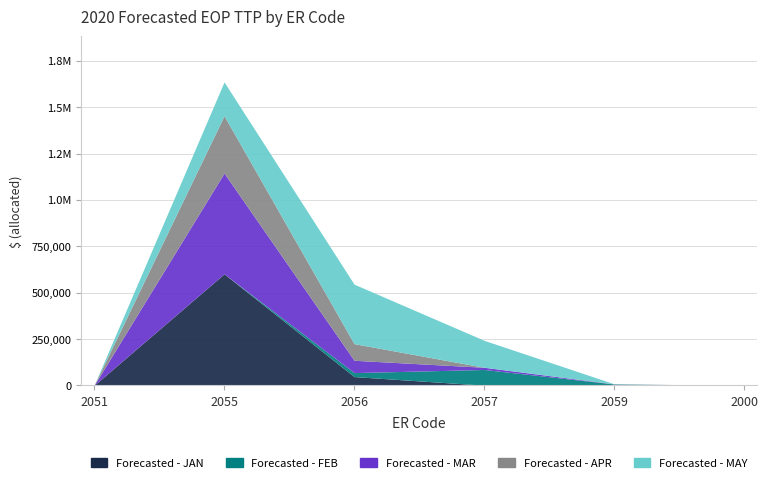

What is the highest value of the Forecasted - APR series?

309254